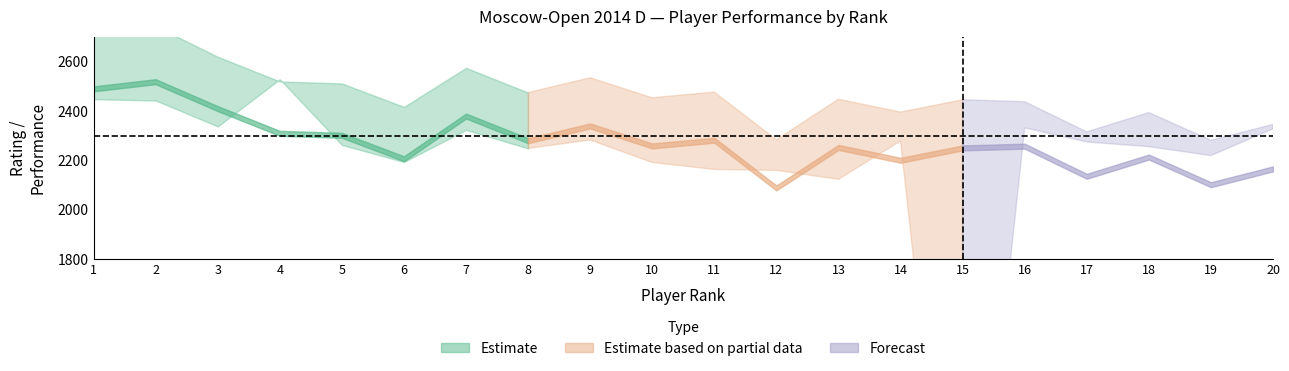

Which series ends up on top after the final intersection of rp and rating?

rating